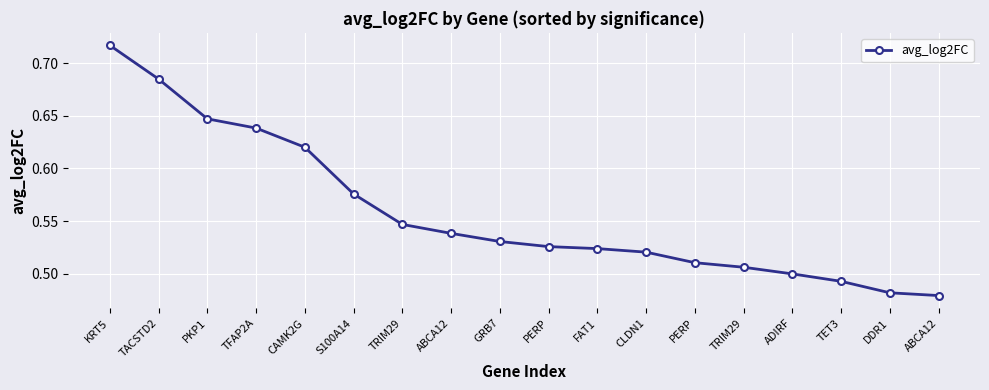

Read the value at ADIRF.

0.5